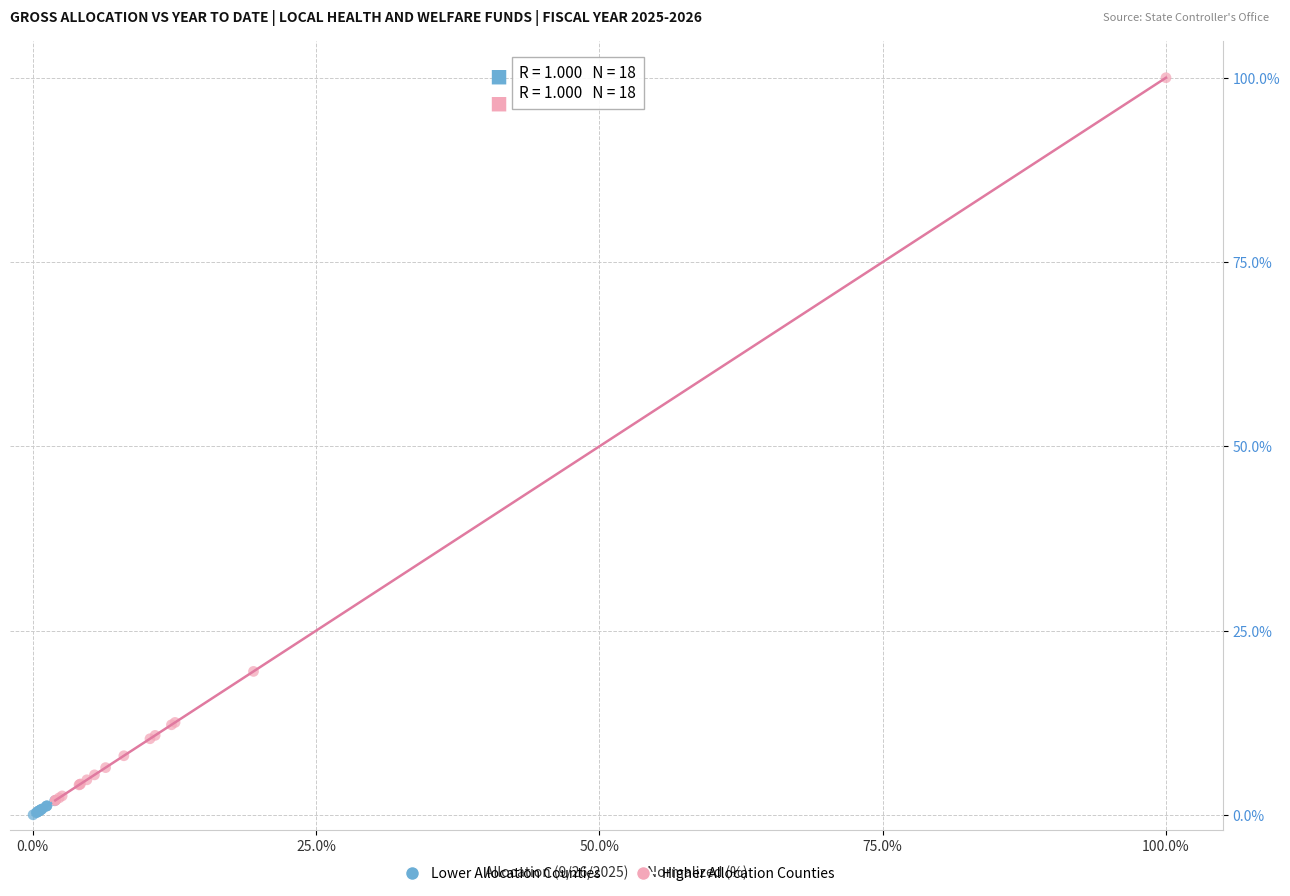

Which series reaches the maximum Y coordinate?

Higher Allocation Counties